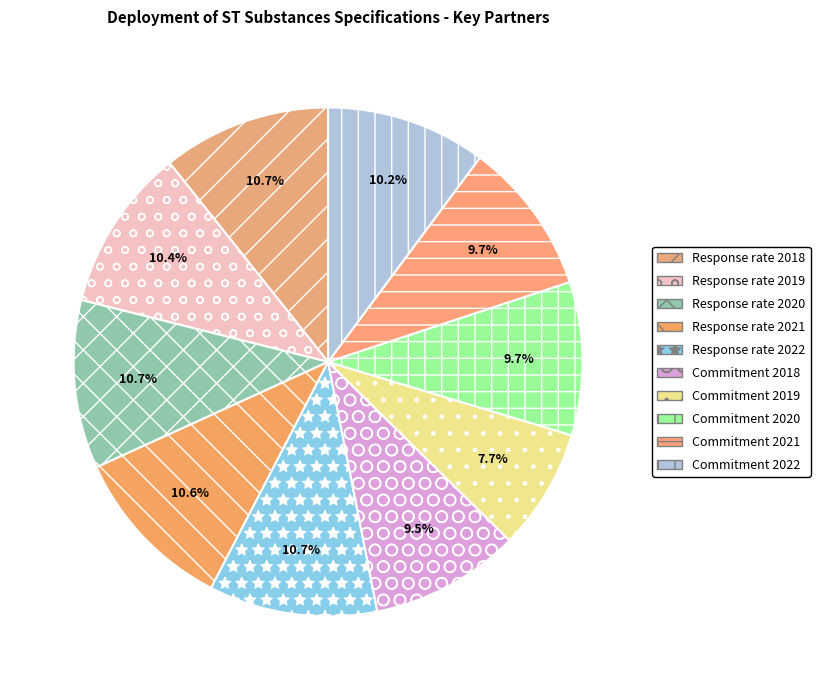

Rank the categories by value from lowest to highest.

Commitment 2019, Commitment 2018, Commitment 2020, Commitment 2021, Commitment 2022, Response rate 2019, Response rate 2021, Response rate 2018, Response rate 2020, Response rate 2022